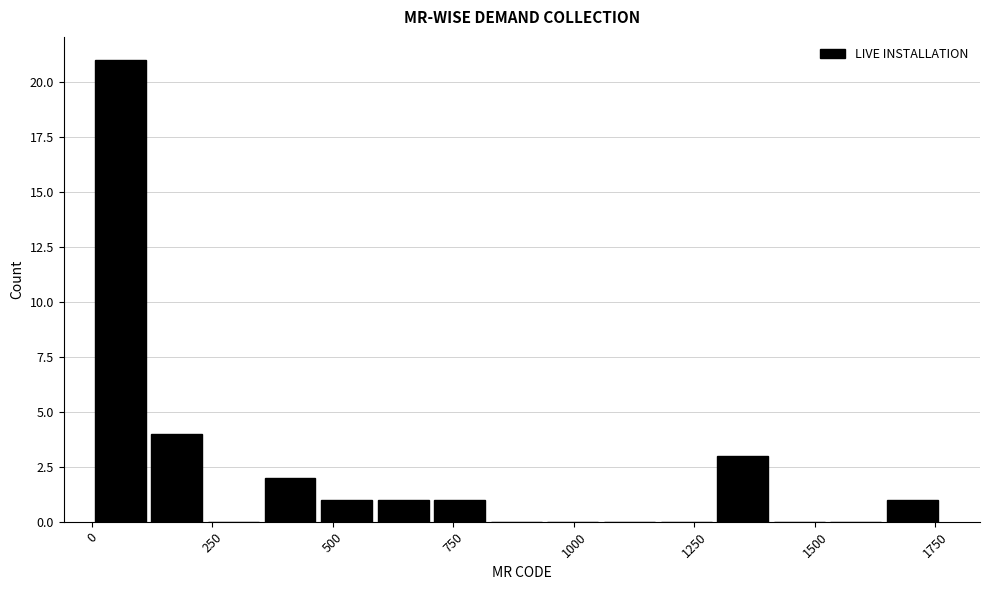

Around what value on the x-axis is the tallest bar? Give the approximate position of its centre, as read against the axis.

50